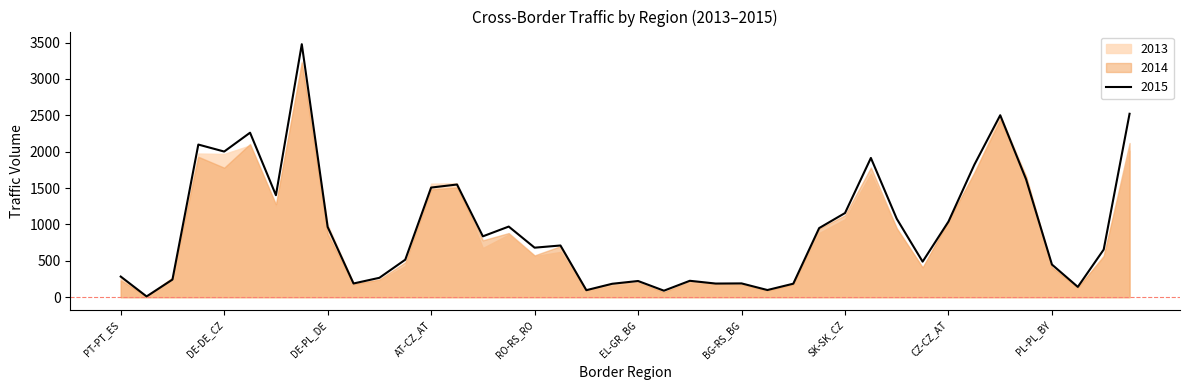

Which category has the highest value across all series?

DE-NL_DE